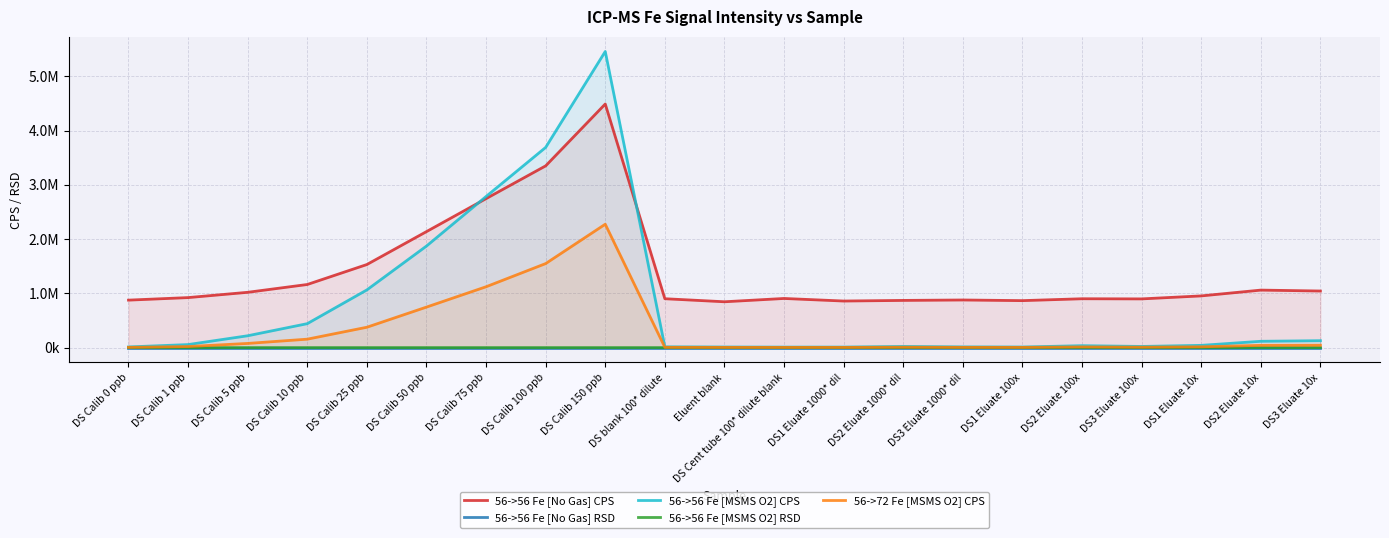

At which label does 56->72 Fe [MSMS O2] CPS first exceed 14400?

DS Calib 1 ppb